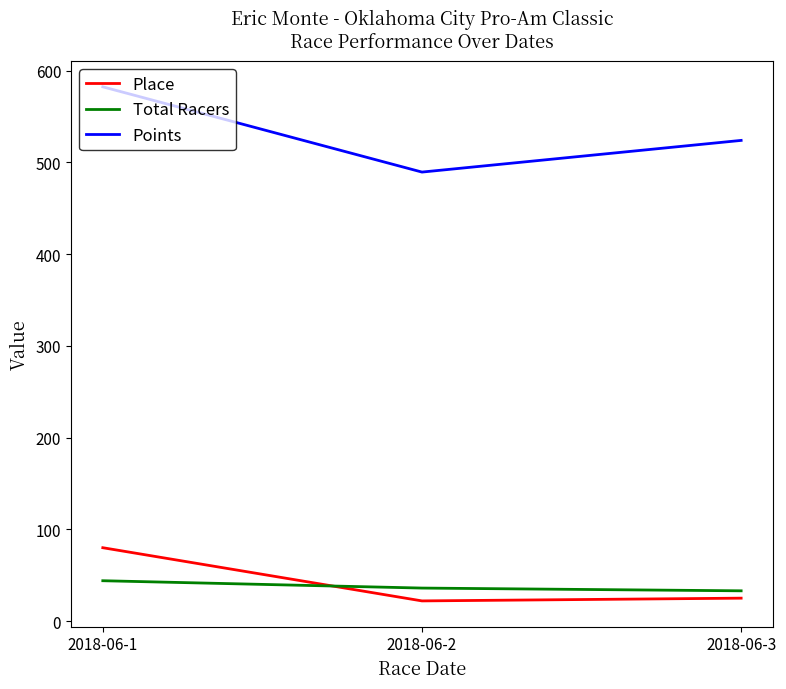

Rank the series at 2018-06-2 from highest to lowest value.

Points, Total Racers, Place